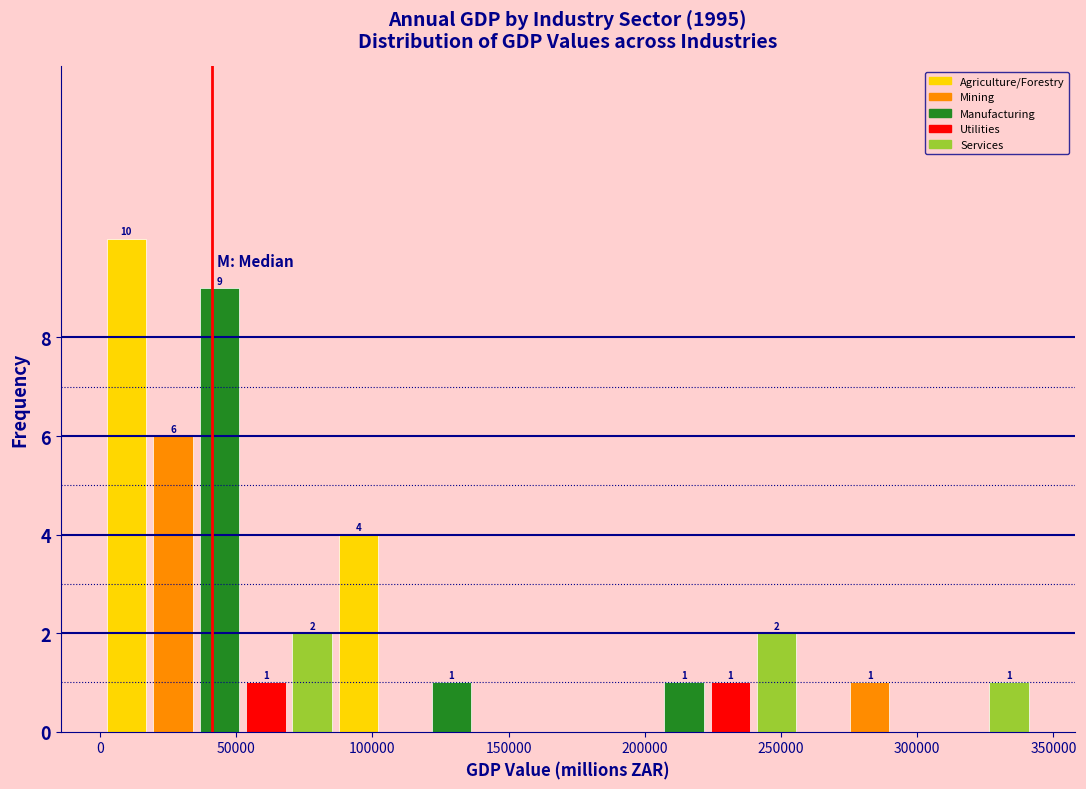

Around what value on the x-axis is the tallest bar? Give the approximate position of its centre, as read against the axis.

10000